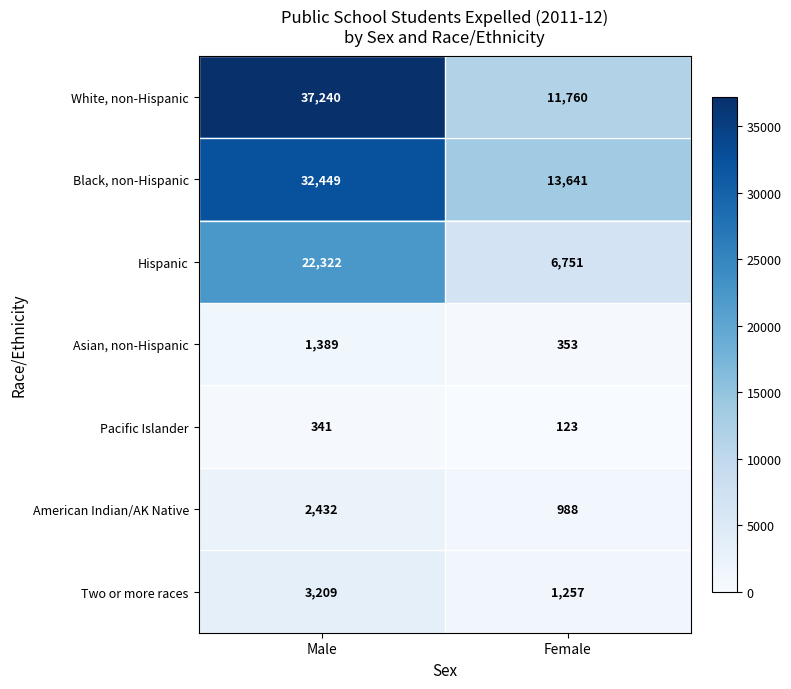

Which series has the largest total across all categories?

White, non-Hispanic